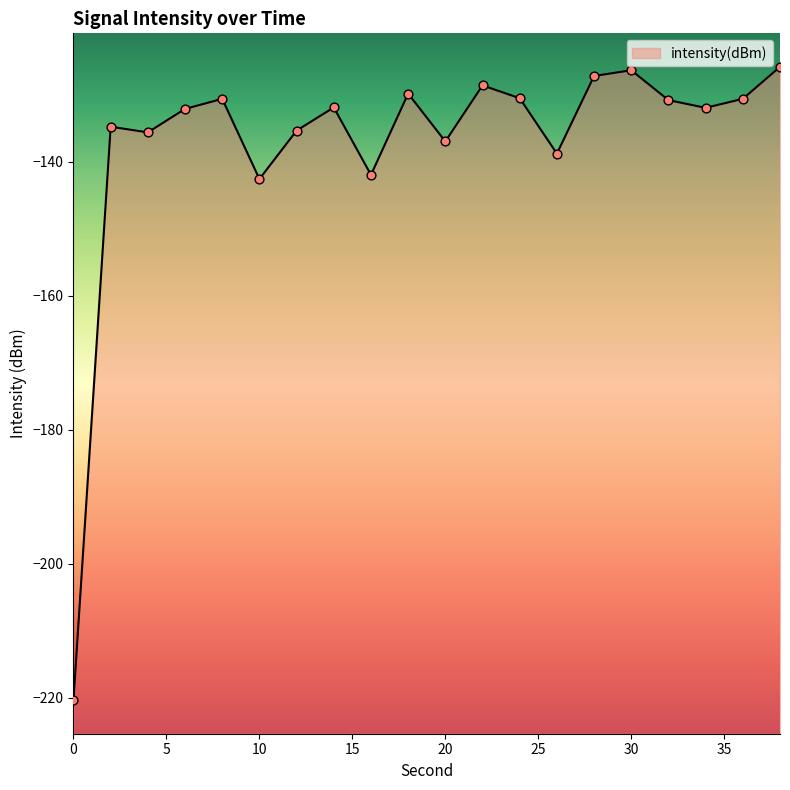

What is the change in value from 12 to 24?

+4.8